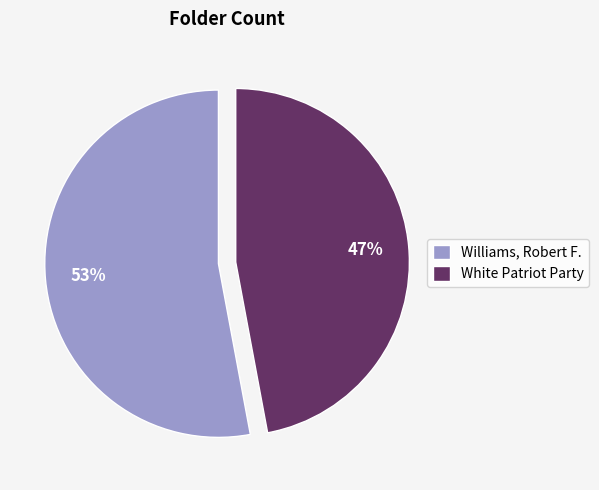

To the nearest percent, what portion does Williams, Robert F. represent?

53%